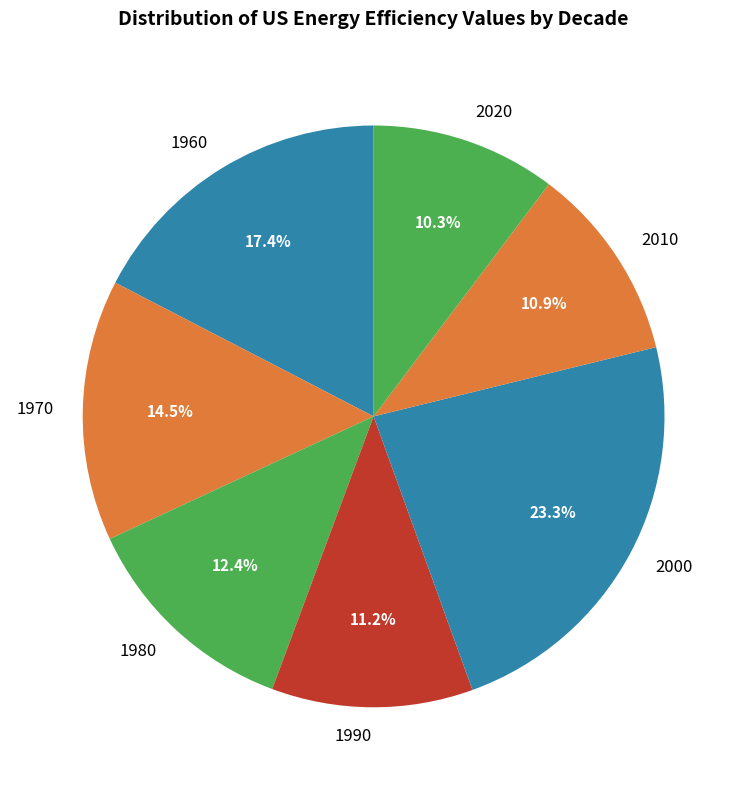

What is the smallest slice in the pie chart?

2020